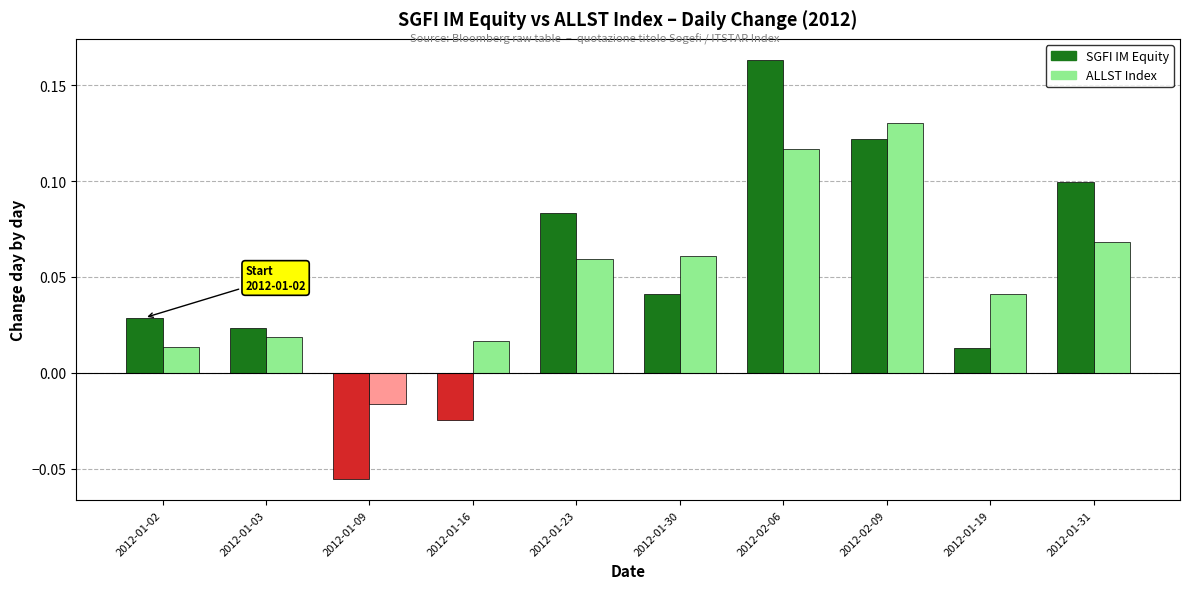

How many groups of bars are there?

10